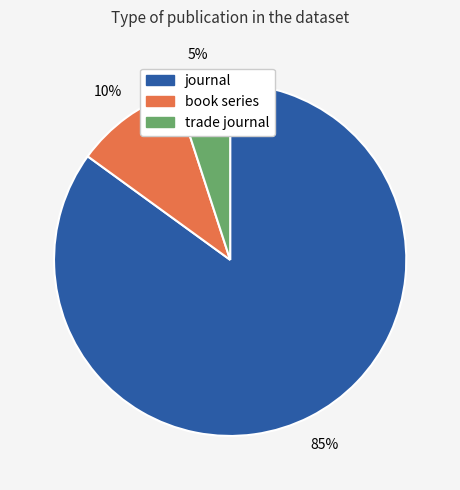

To the nearest percent, what is the difference between the largest and smallest slice percentages?

80%